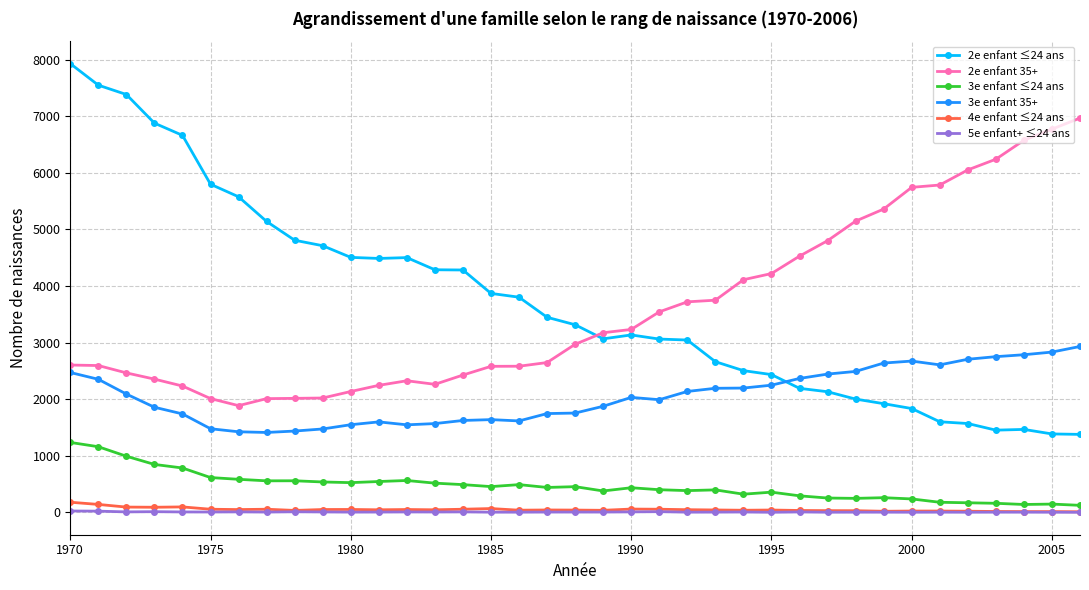

What is the greatest value displayed?

7931